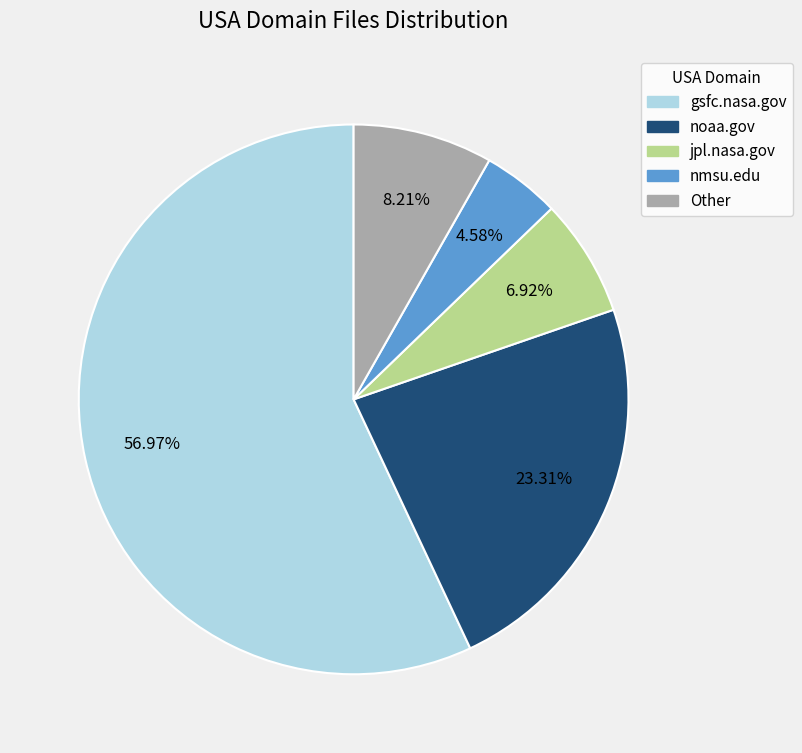

What percentage is NOT represented by gsfc.nasa.gov?

43.0%